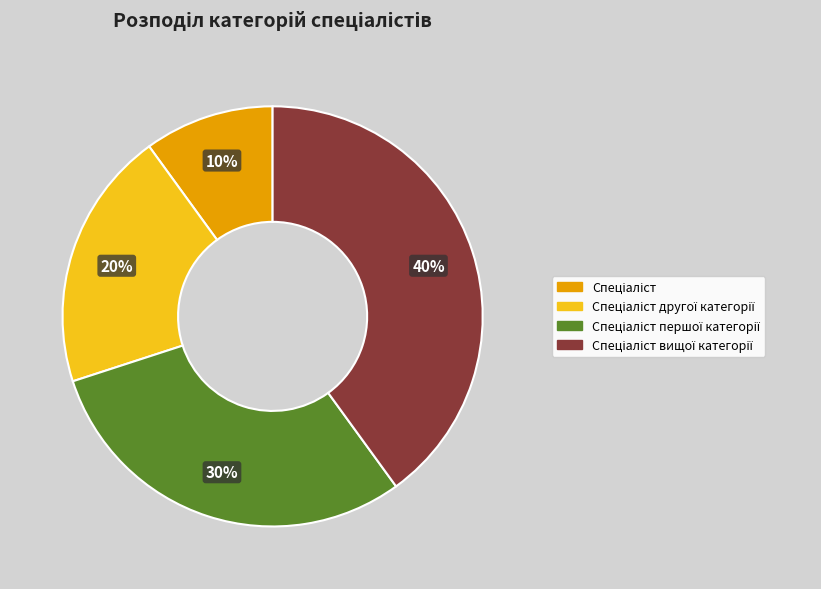

How many segments does this pie chart have?

4